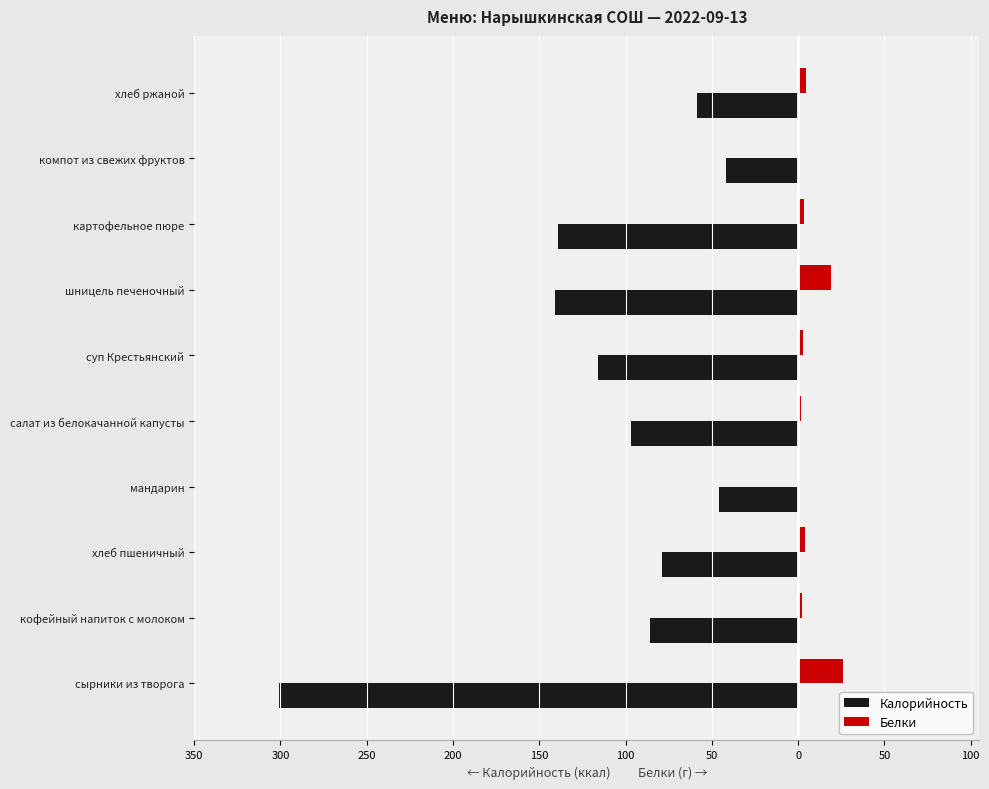

What is the difference between the maximum and second lowest values in the Белки series?

25.1